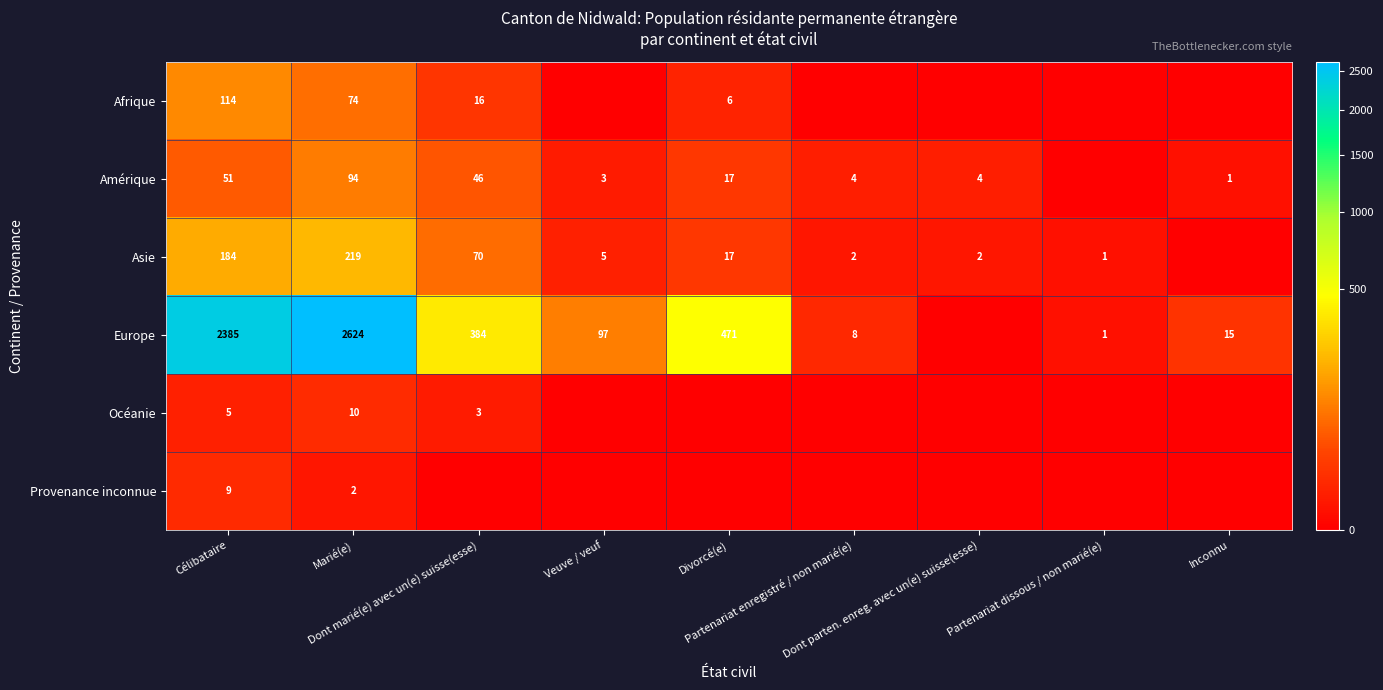

Which category has the highest value in the Provenance inconnue series?

Célibataire